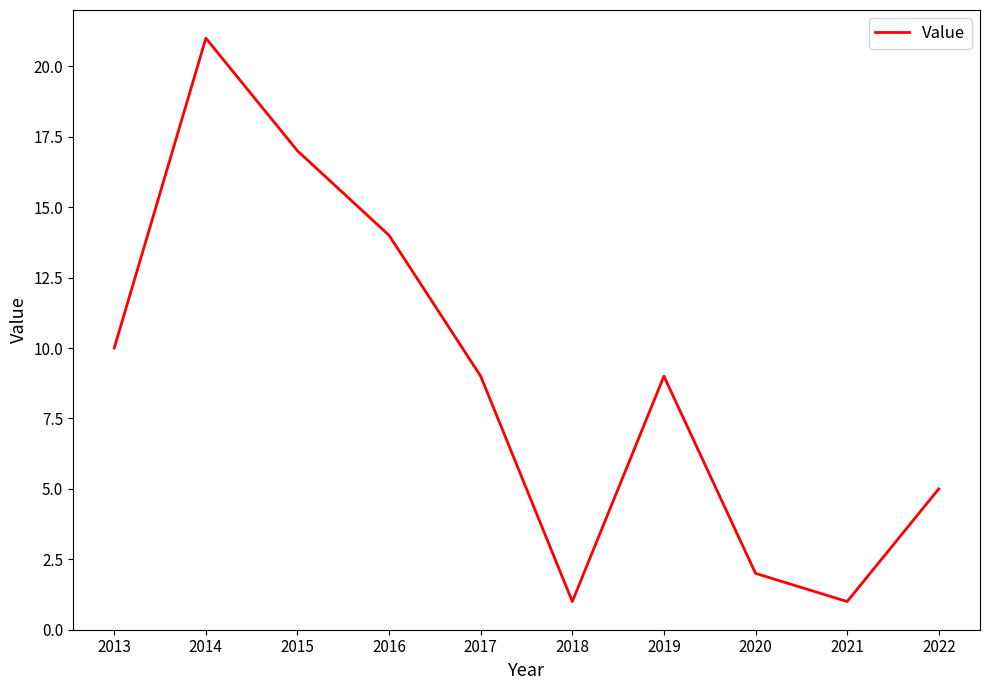

What is the sum of all values?

89